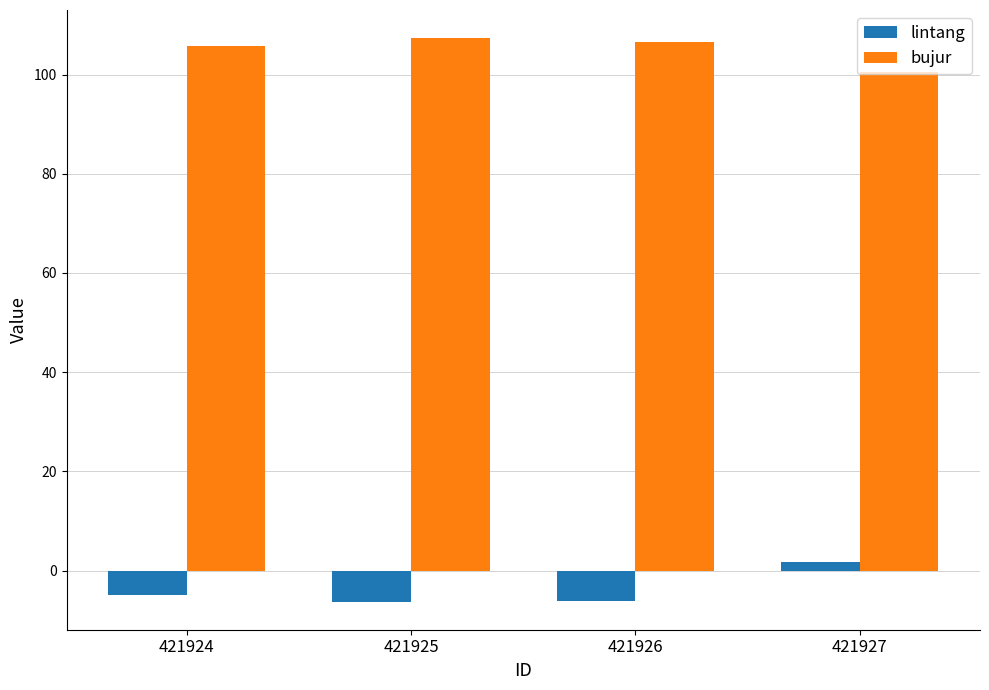

Which series has the largest total across all categories?

bujur